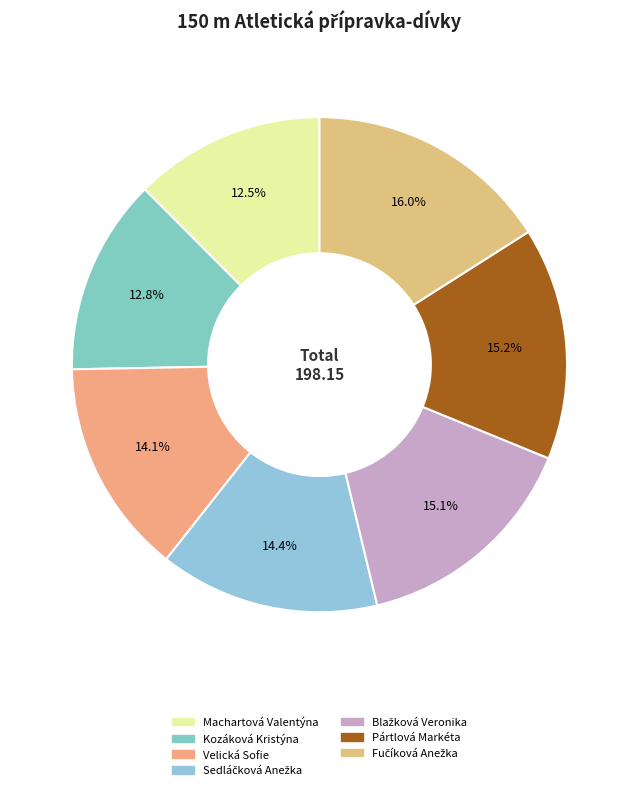

Count the number of slices in the pie.

7